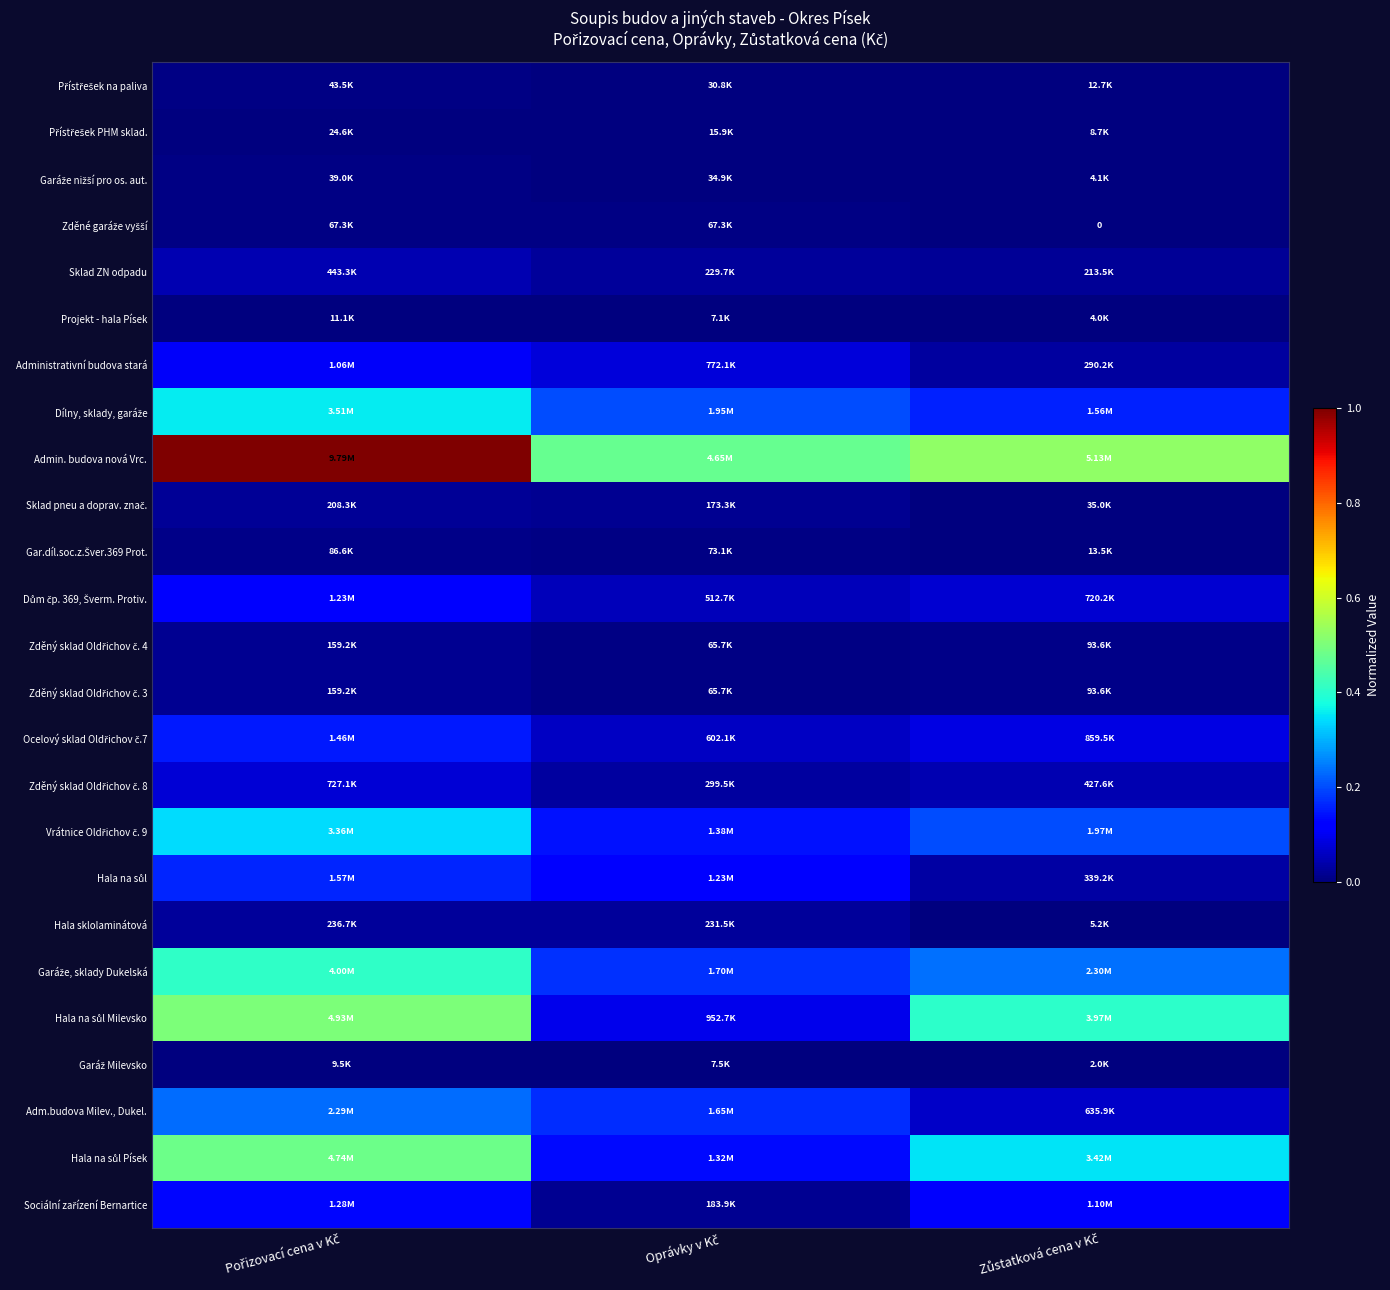

Count the Zděný sklad Oldřichov č. 3 values in the range 0 to 1.

3